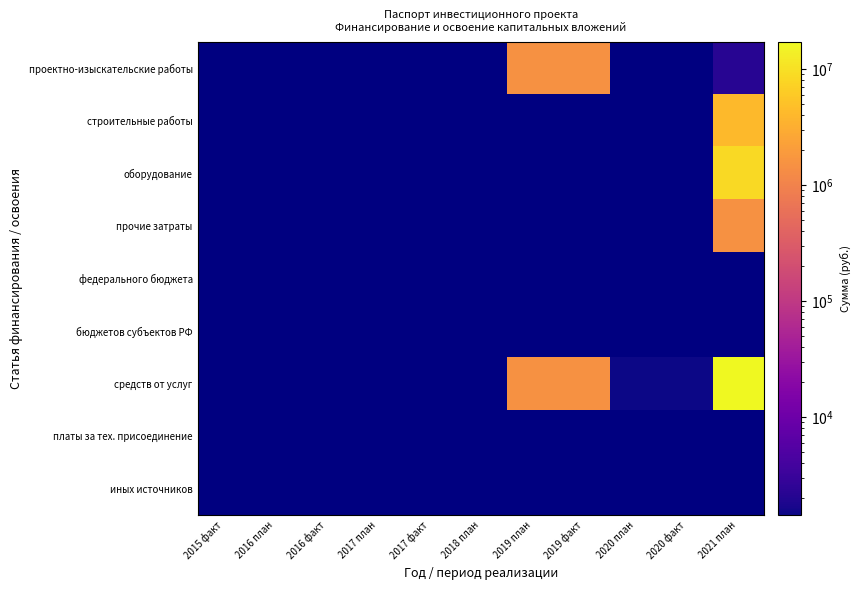

At which label does иных источников reach its peak?

2015 факт